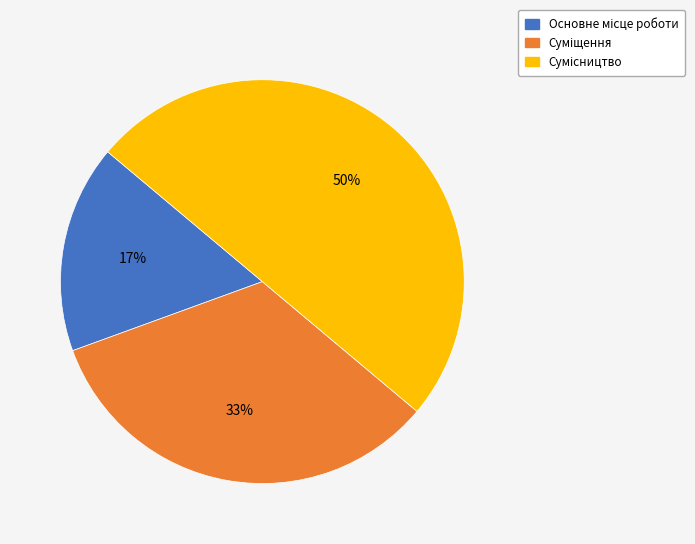

To the nearest percent, what is the difference between the largest and smallest slice percentages?

33%